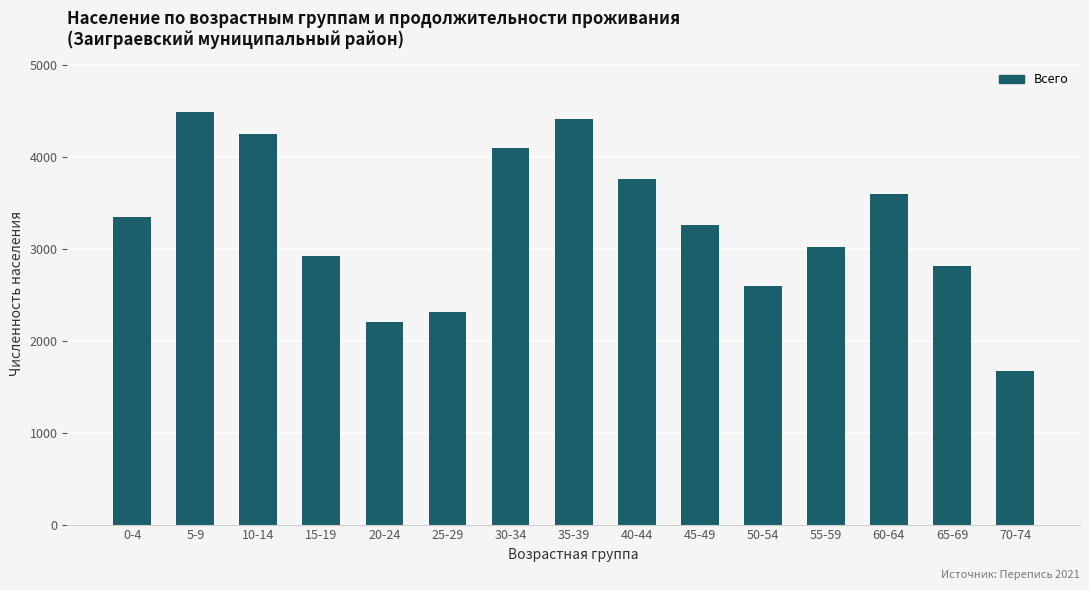

What value does the data have at 35-39, to the nearest 50?

4400